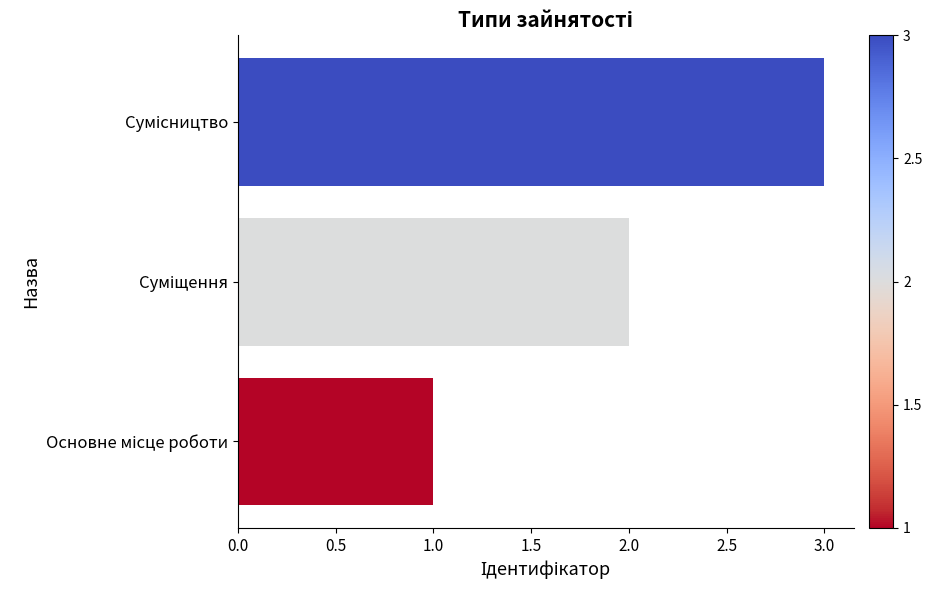

What is the greatest value displayed?

3